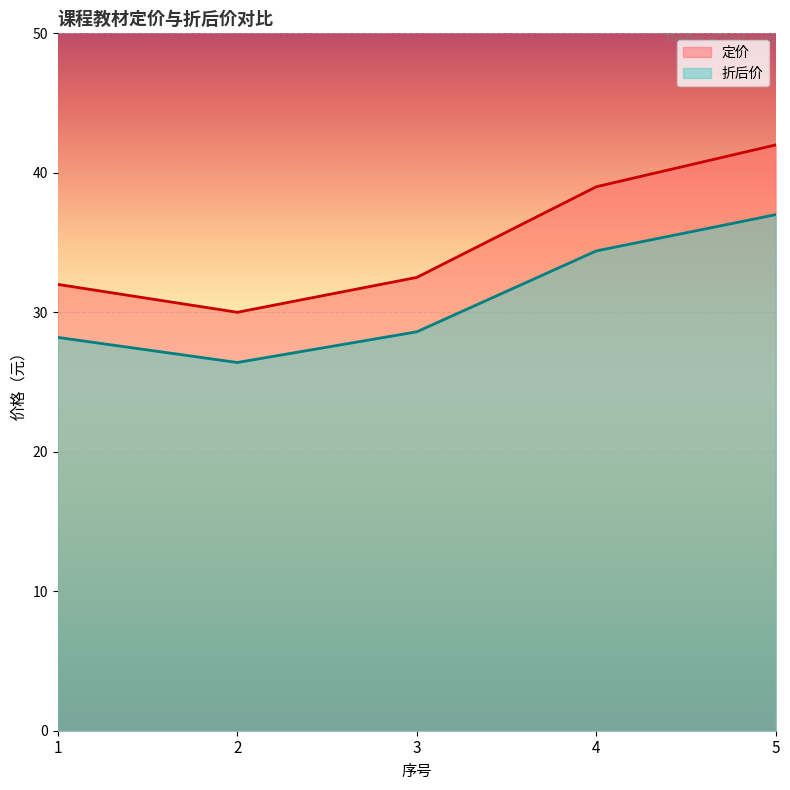

How many lines are shown in the chart?

2